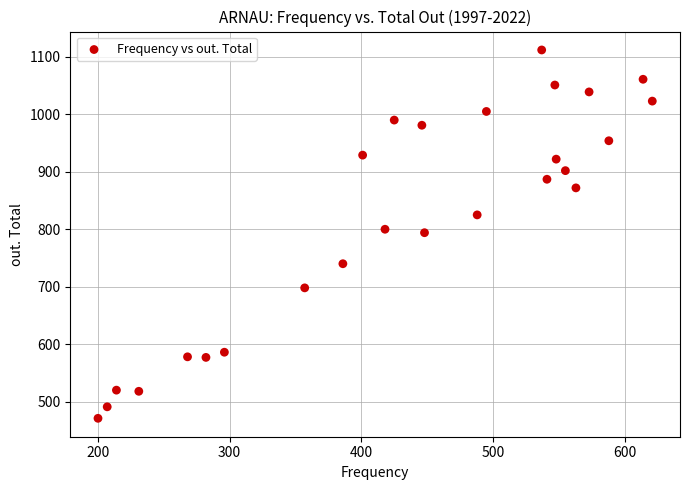

What is the range of Y values (max minus min)?

641